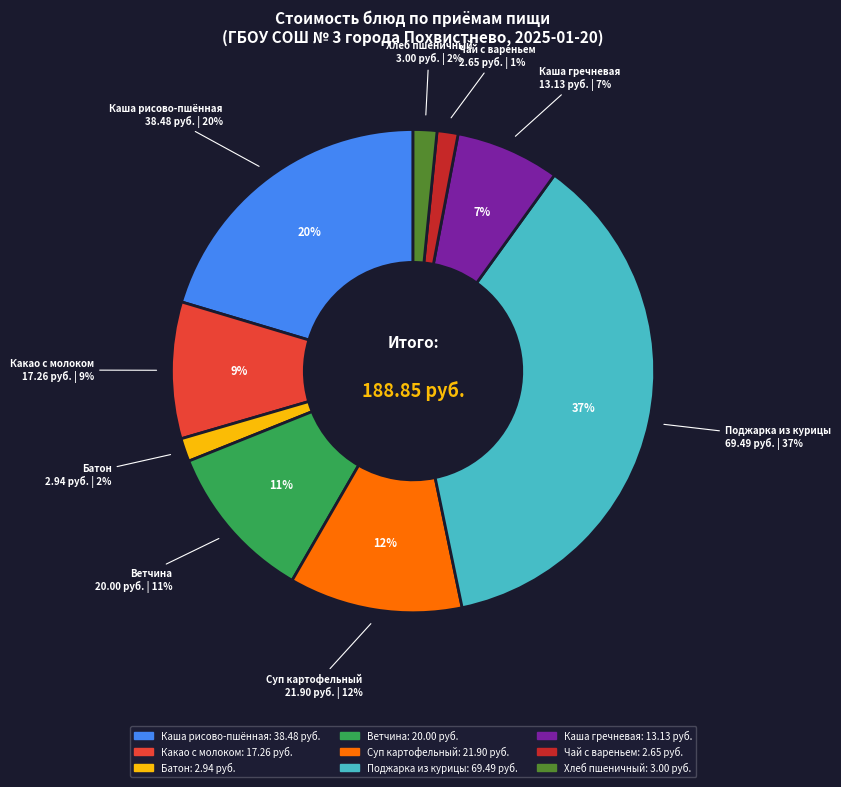

What portion of the pie excludes Чай с сахаром, вареньем, джемом, медом?

98.6%